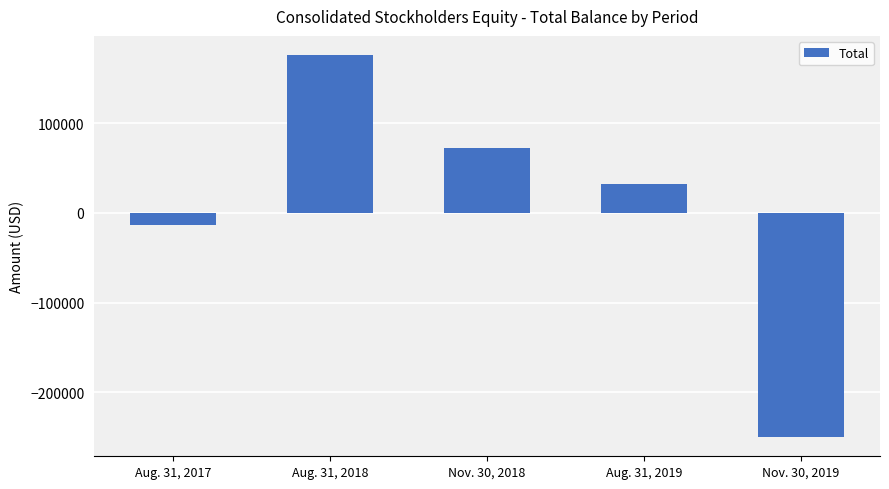

List the labels in order of value, largest first.

Aug. 31, 2018, Nov. 30, 2018, Aug. 31, 2019, Aug. 31, 2017, Nov. 30, 2019